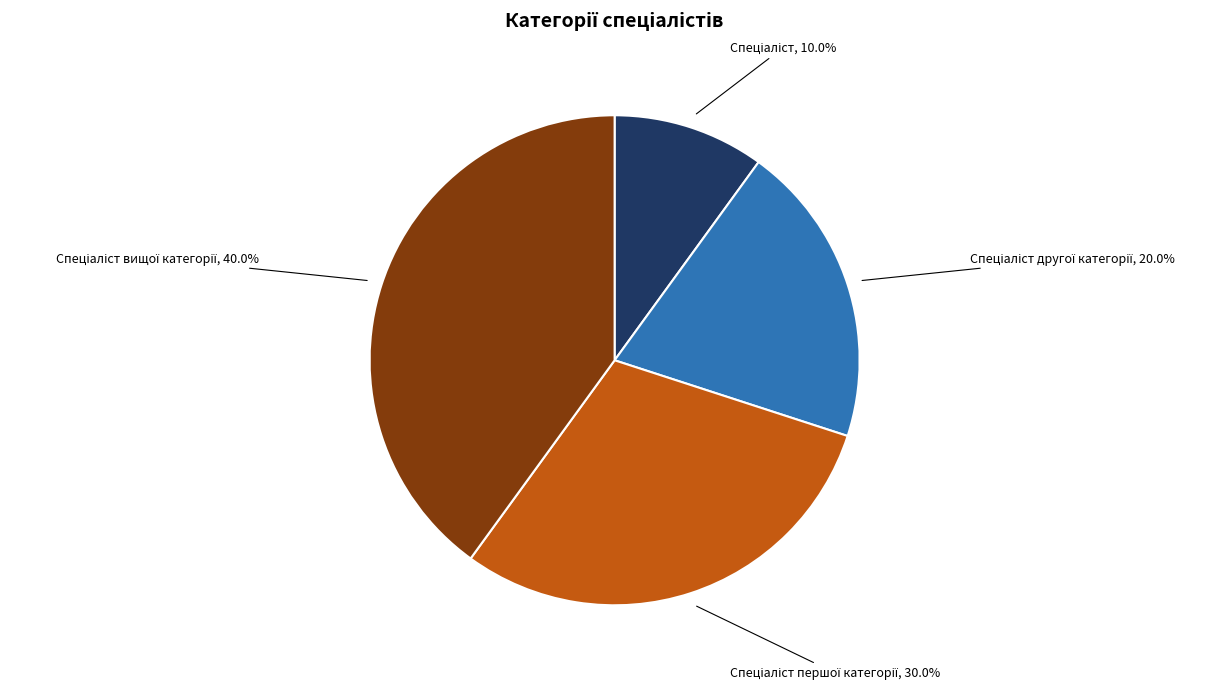

Is there a majority slice in this chart?

No